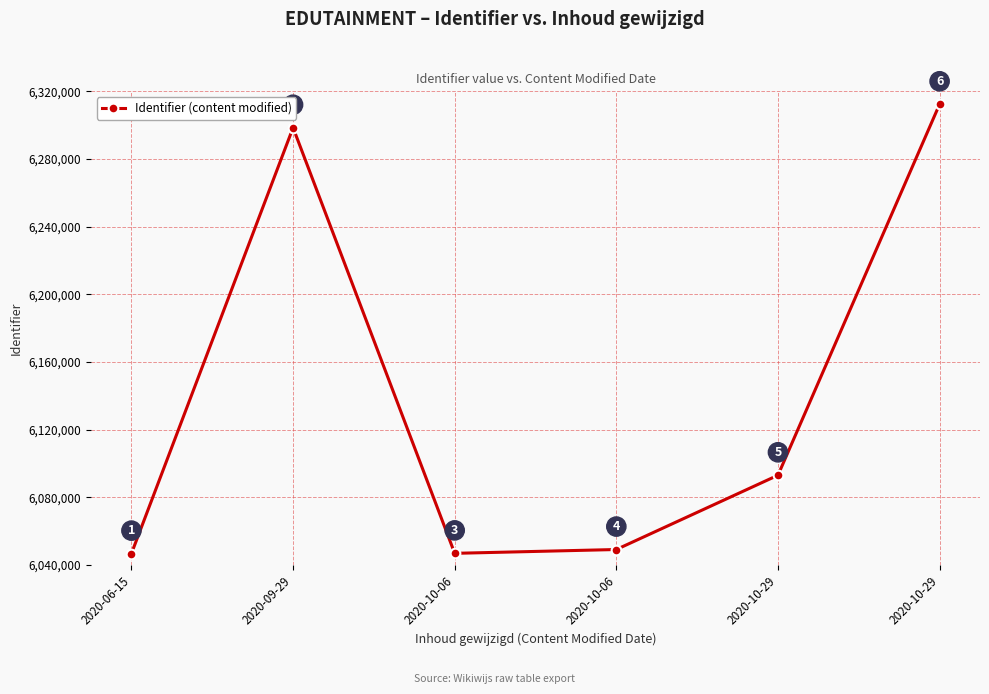

Does the chart have visible grid lines?

Yes